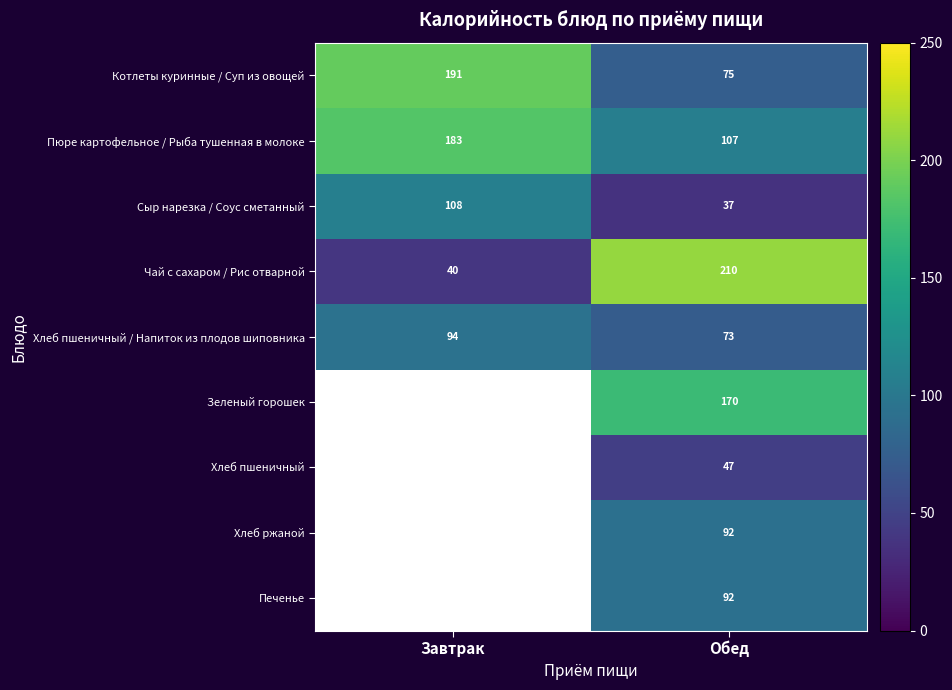

What is the maximum value for Сыр нарезка / Соус сметанный?

108